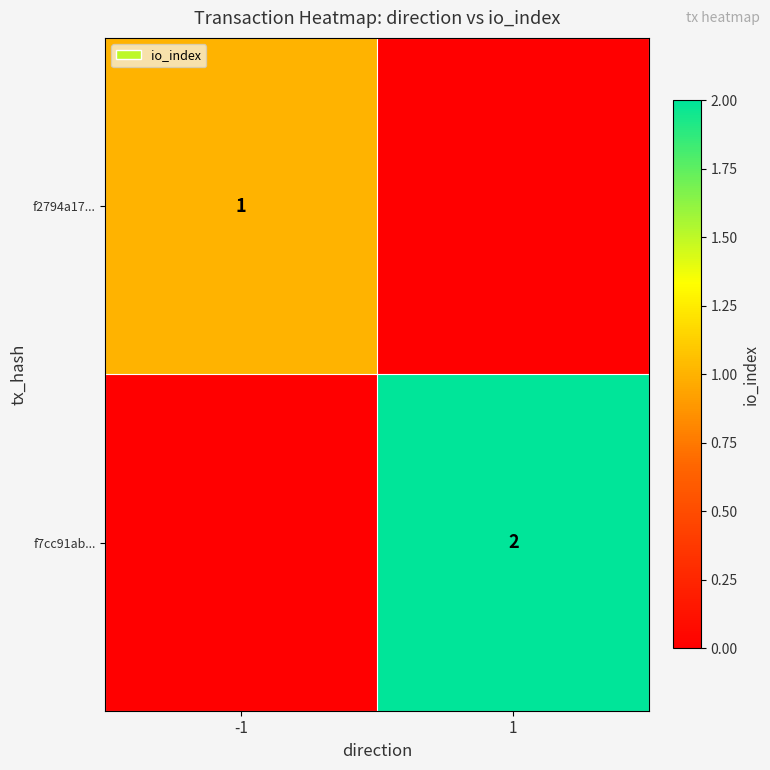

Count the number of categories in the chart.

2